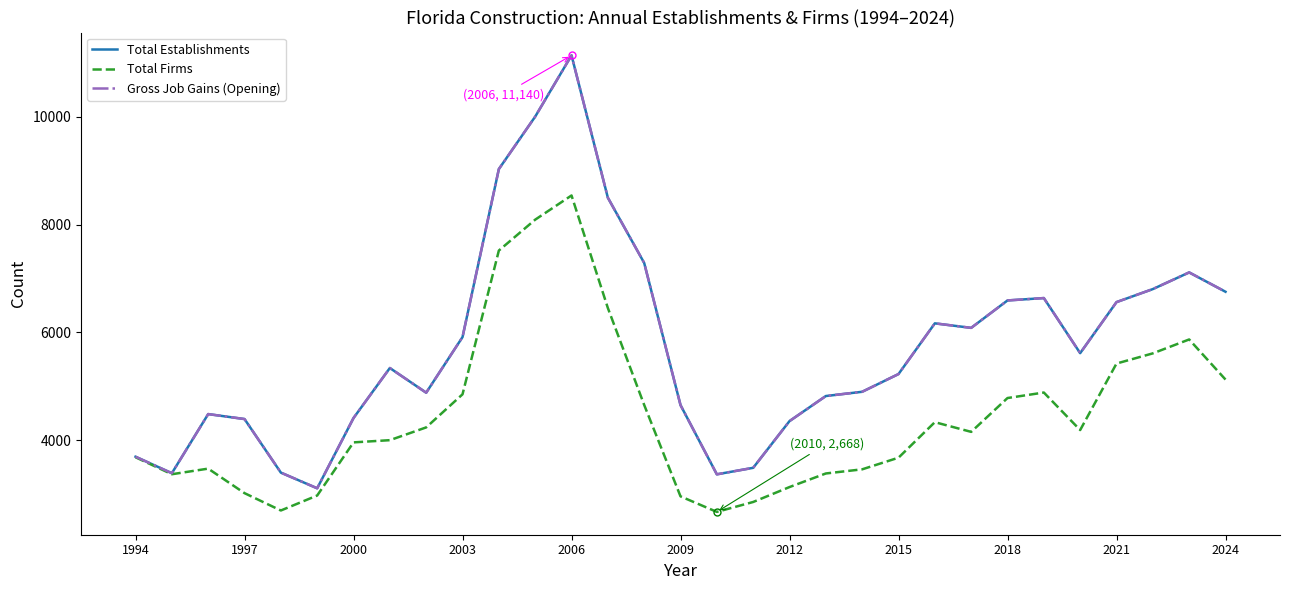

Does the chart display data point markers on the line(s)?

No